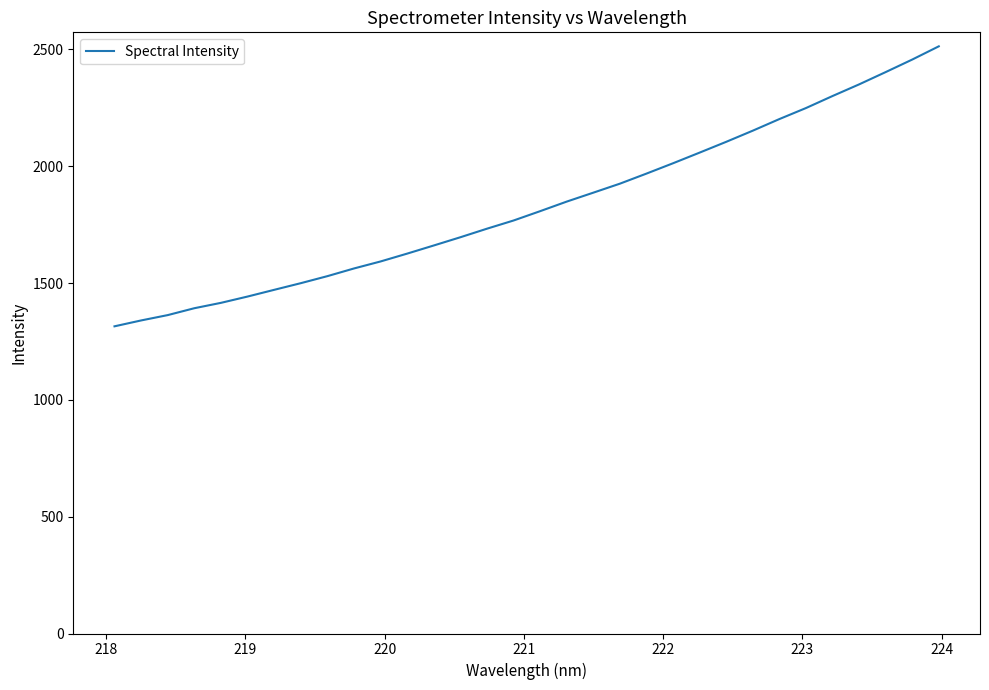

What is the minimum value shown in the chart?

1314.8